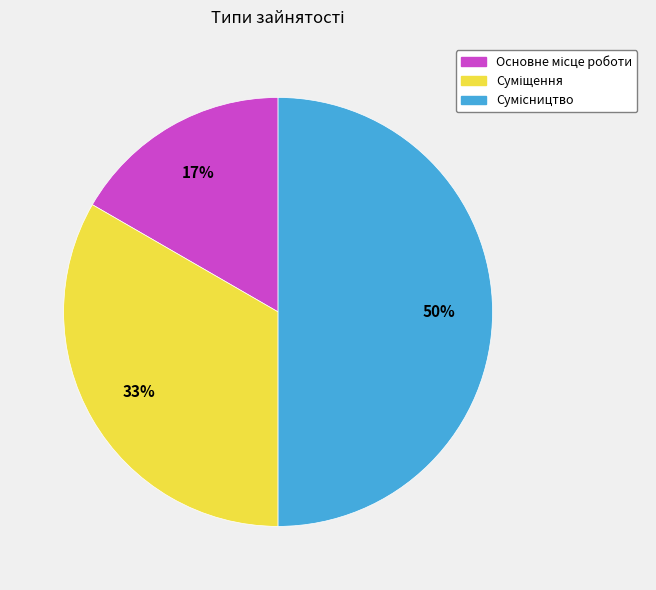

To the nearest percent, what is the average slice percentage?

33%